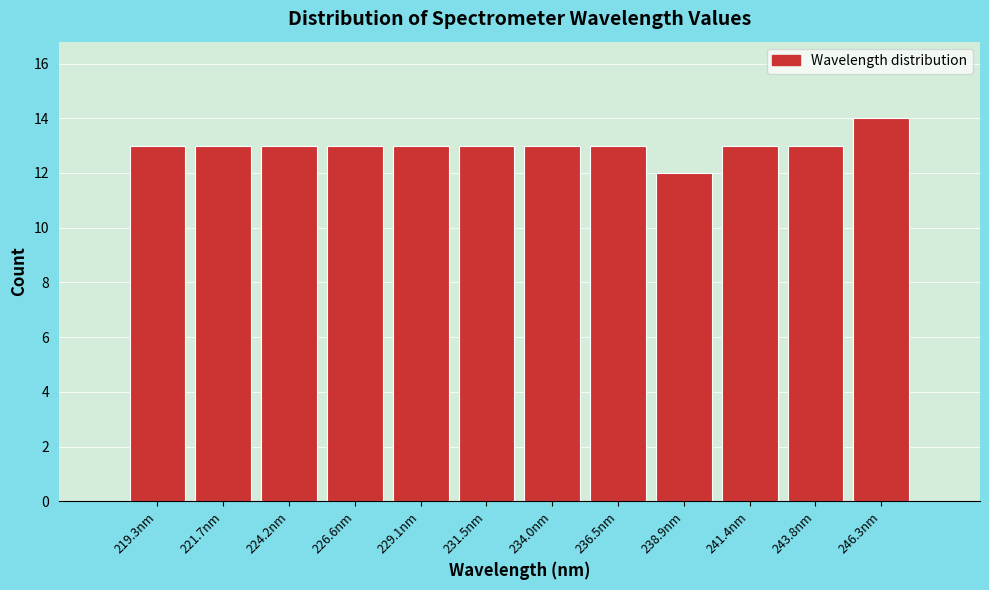

Reading left to right, transcribe this chart: for each bar, give the range it covers on the x-axis and its height. Neither the bar edges nor the heights are printed on the chart, so give them approximately, as read against the axes.

218.0 to 220.5: 13
220.5 to 223.0: 13
223.0 to 225.5: 13
225.5 to 228.0: 13
228.0 to 230.5: 13
230.5 to 233.0: 13
233.0 to 235.0: 13
235.0 to 237.5: 13
237.5 to 240.0: 12
240.0 to 242.5: 13
242.5 to 245.0: 13
245.0 to 247.5: 14